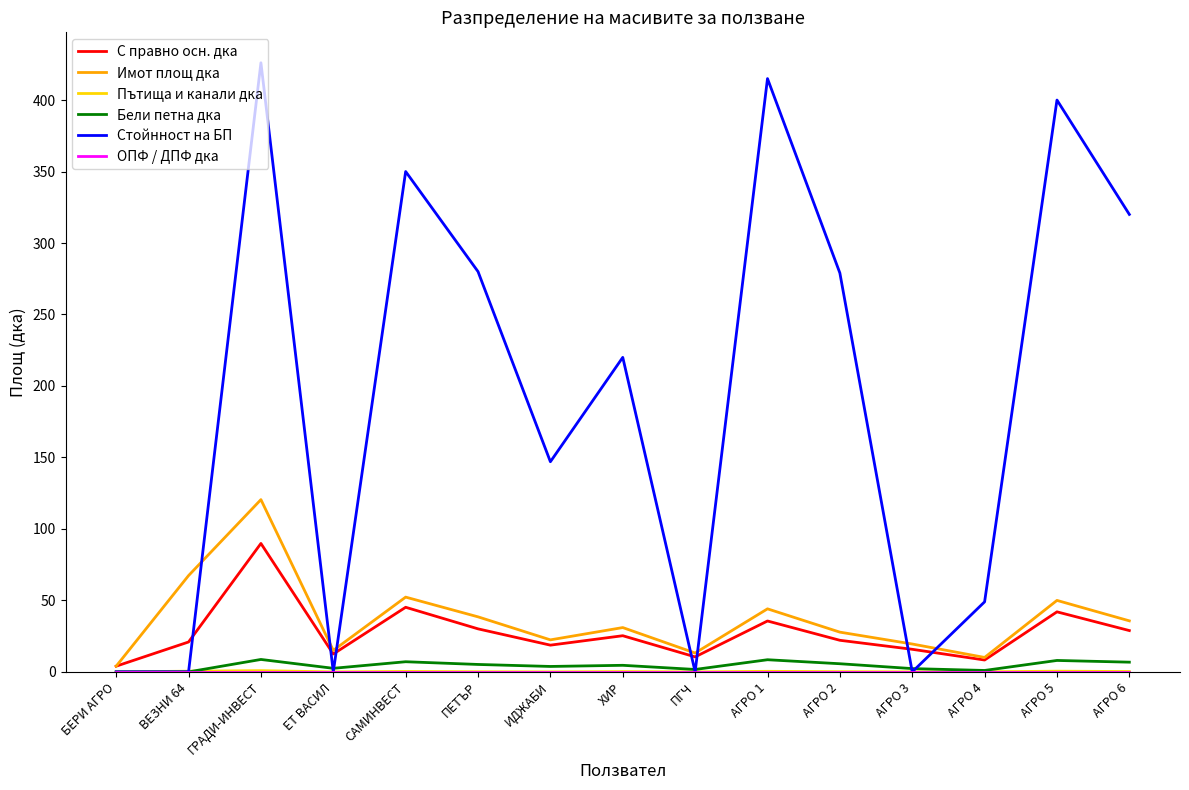

What is the total value across all series at ГРАДИ-ИНВЕСТ?

646.0